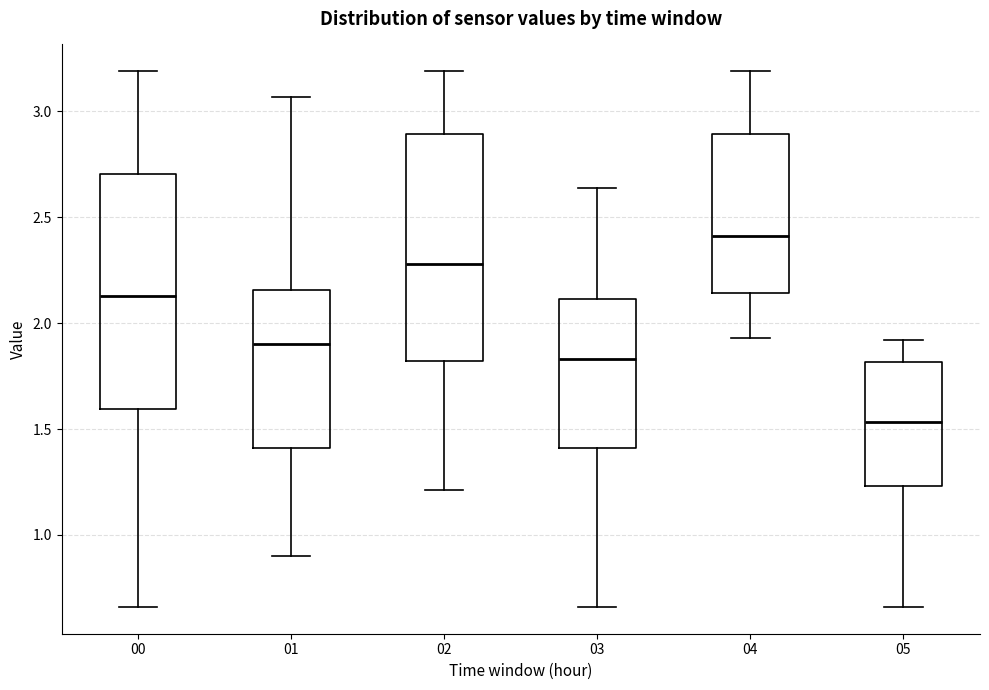

Reading left to right, read every box against the y-axis: the position of its median line, the range the box covers, and the ends of its whiskers. The values are not printed on the chart, so give them approximately, as read against the axis.

00: median 2.15, box 1.60 to 2.70, whiskers 0.65 to 3.20
01: median 1.90, box 1.40 to 2.15, whiskers 0.90 to 3.05
02: median 2.30, box 1.80 to 2.90, whiskers 1.20 to 3.20
03: median 1.85, box 1.40 to 2.10, whiskers 0.65 to 2.65
04: median 2.40, box 2.15 to 2.90, whiskers 1.95 to 3.20
05: median 1.55, box 1.25 to 1.80, whiskers 0.65 to 1.90